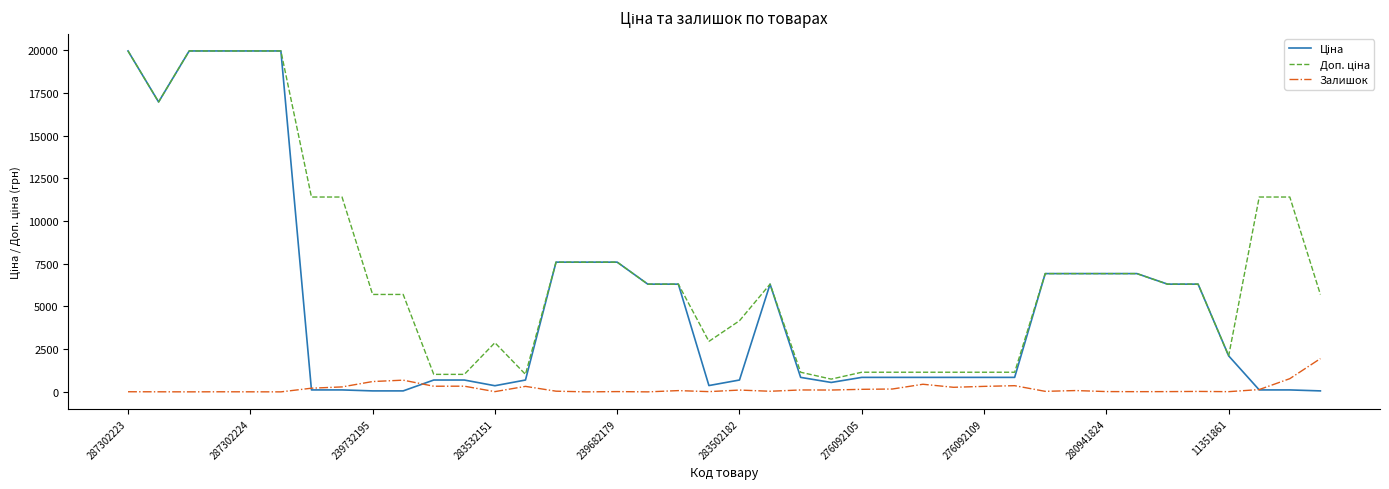

What is the maximum value for Залишок?

1948.0